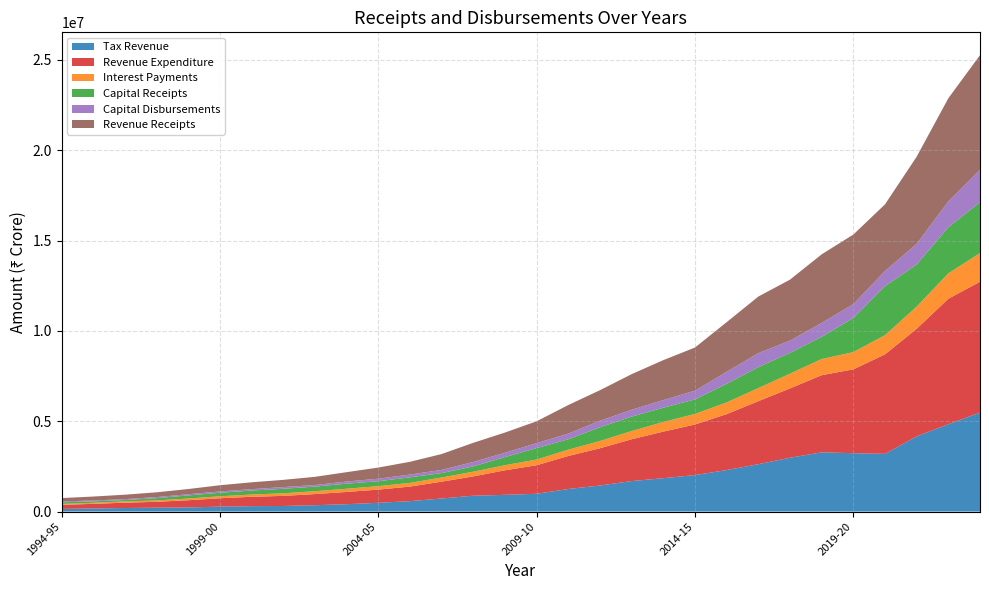

Reading left to right, what are all the values shown in this chart?

Tax Revenue: 146286	172740	197305	214372	229971	271544	300972	308947	352018	408099	485375	576594	724023	877496	926304	984611	1250067	1442752	1687959	1846545	2020728	2297101	2622145	2978134	3278947	3231582	3193390	4160414	4837048	5477428
Revenue Expenditure: 223824	255457	295167	326504	398984	465102	517618	559511	616840	678019	730405	806366	932441	1070555	1357963	1580574	1828020	2063068	2315578	2579086	2798917	3096491	3489074	3838856	4269986	4639603	5508854	5956874	6942177	7241901
Interest Payments: 52326	59073	70088	78277	93096	110451	124817	142387	159060	177573	192312	203977	230831	258785	283454	314570	348561	400003	454306	534230	584542	648091	724448	814757	894520	955801	1060602	1226672	1403183	1589435
Capital Receipts: 89742	79102	76923	124593	172268	192737	220324	250877	253784	280551	272701	307635	243659	294933	447705	635249	574742	761383	797411	789897	802044	1029675	1156231	1152006	1225622	1882603	2709132	2332521	2551942	2812660
Capital Disbursements: 49050	48125	48381	58797	64959	75321	77977	93457	88064	118364	139352	153489	176733	244728	241714	271545	317125	358701	379355	421213	486293	664120	776895	677090	770760	771284	844506	1141577	1434795	1803218
Revenue Receipts: 186639	217527	246399	263723	288366	343709	378817	400162	453850	518611	615644	707054	877075	1060929	1117098	1210559	1578820	1692679	1971619	2211475	2387693	2748374	3132201	3376416	3797731	3851563	3688030	4823821	5706246	6337126